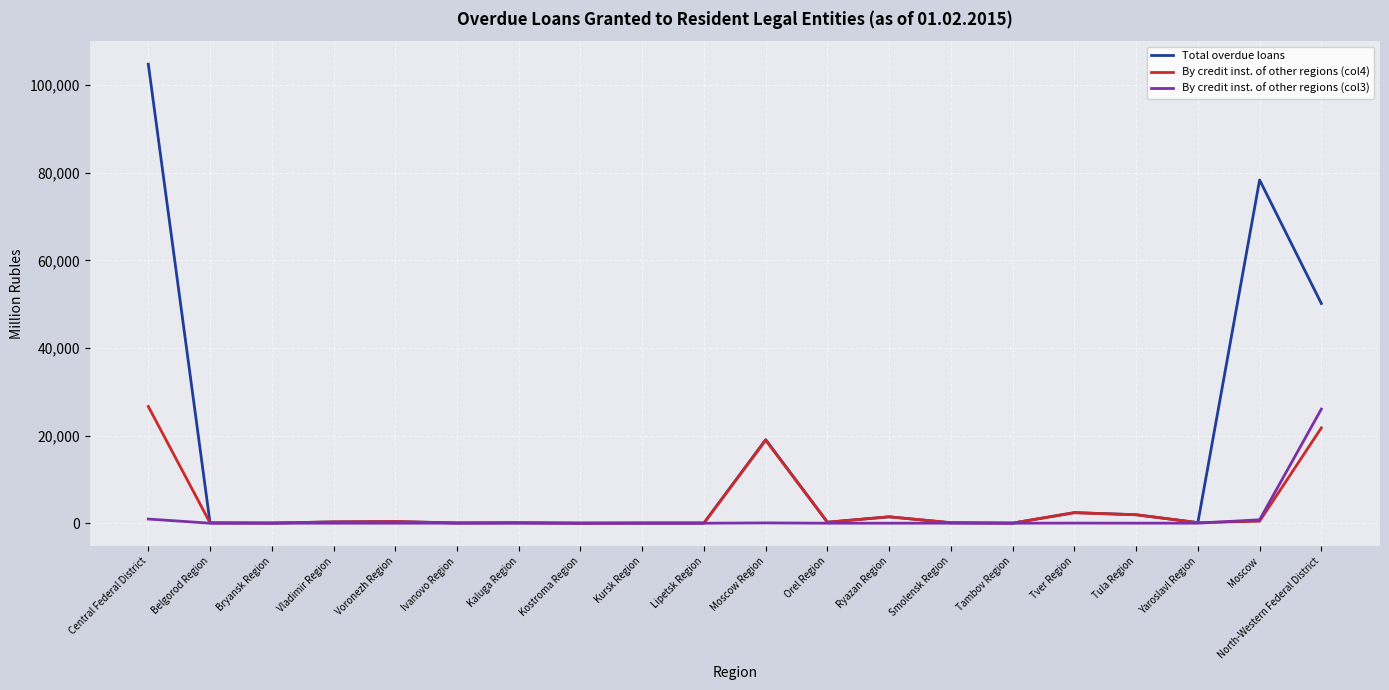

The Total overdue loans series shows 31580 at Central Federal District. True or false?

False